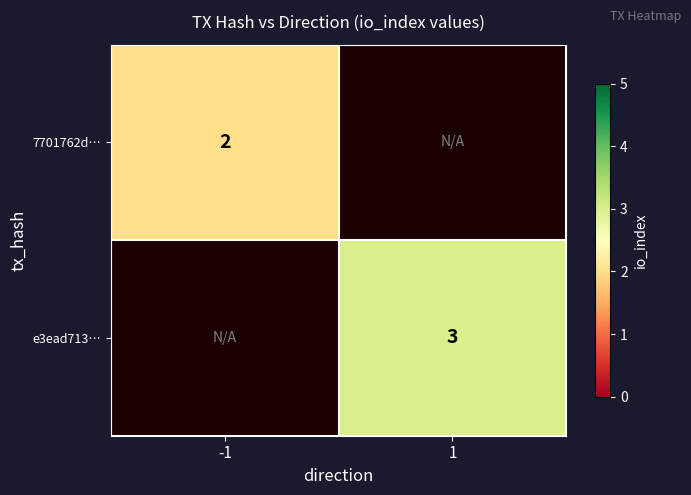

Between 1 and -1, which is larger?

-1